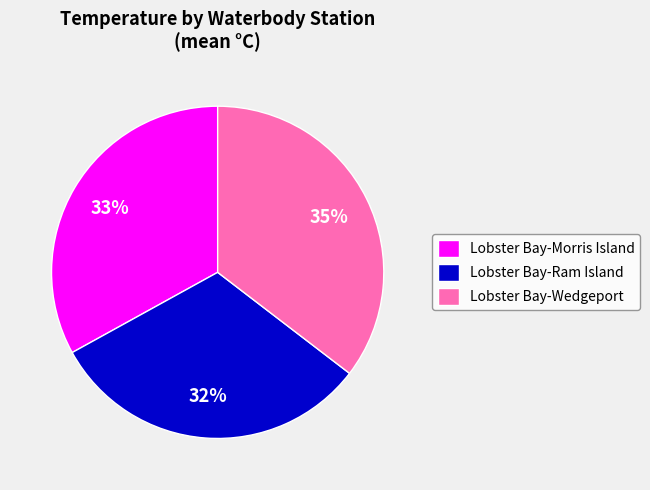

To the nearest percent, what is the combined percentage of Lobster Bay-Ram Island and Lobster Bay-Wedgeport?

67%